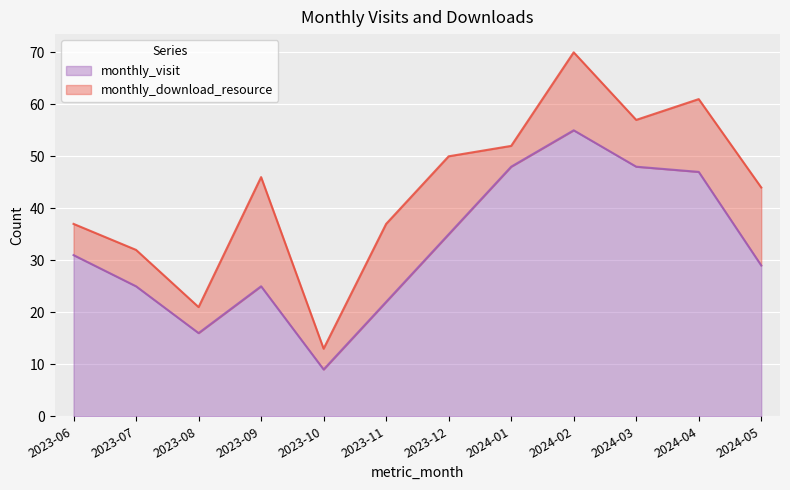

Between 2024-03 and 2023-12, which is larger?

2024-03